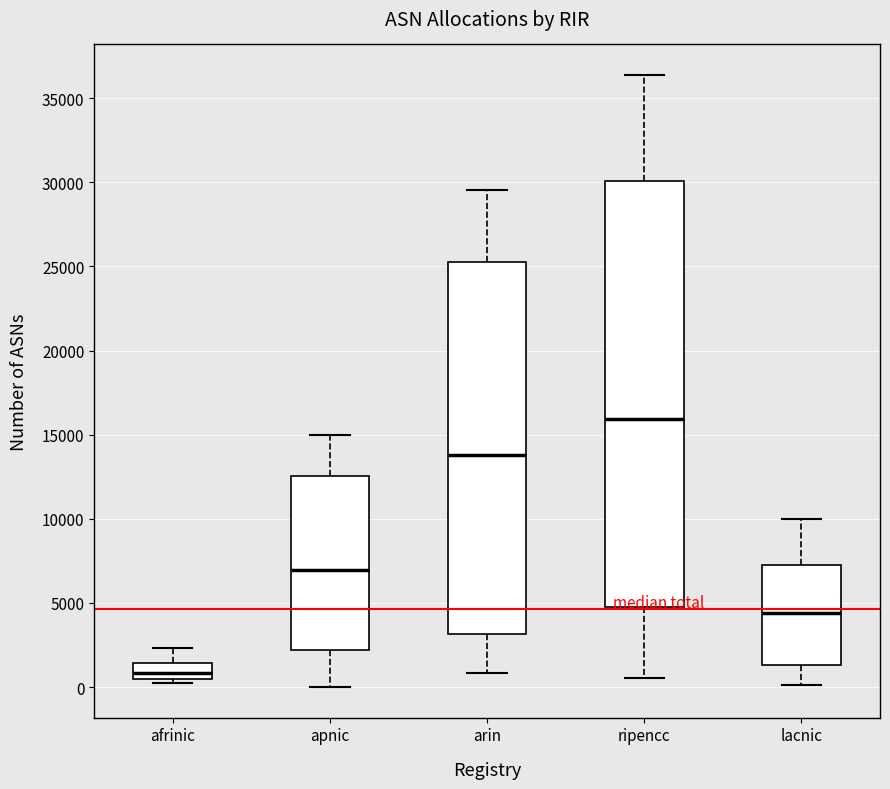

Which box is the tallest, from its lower edge to its upper edge?

ripencc